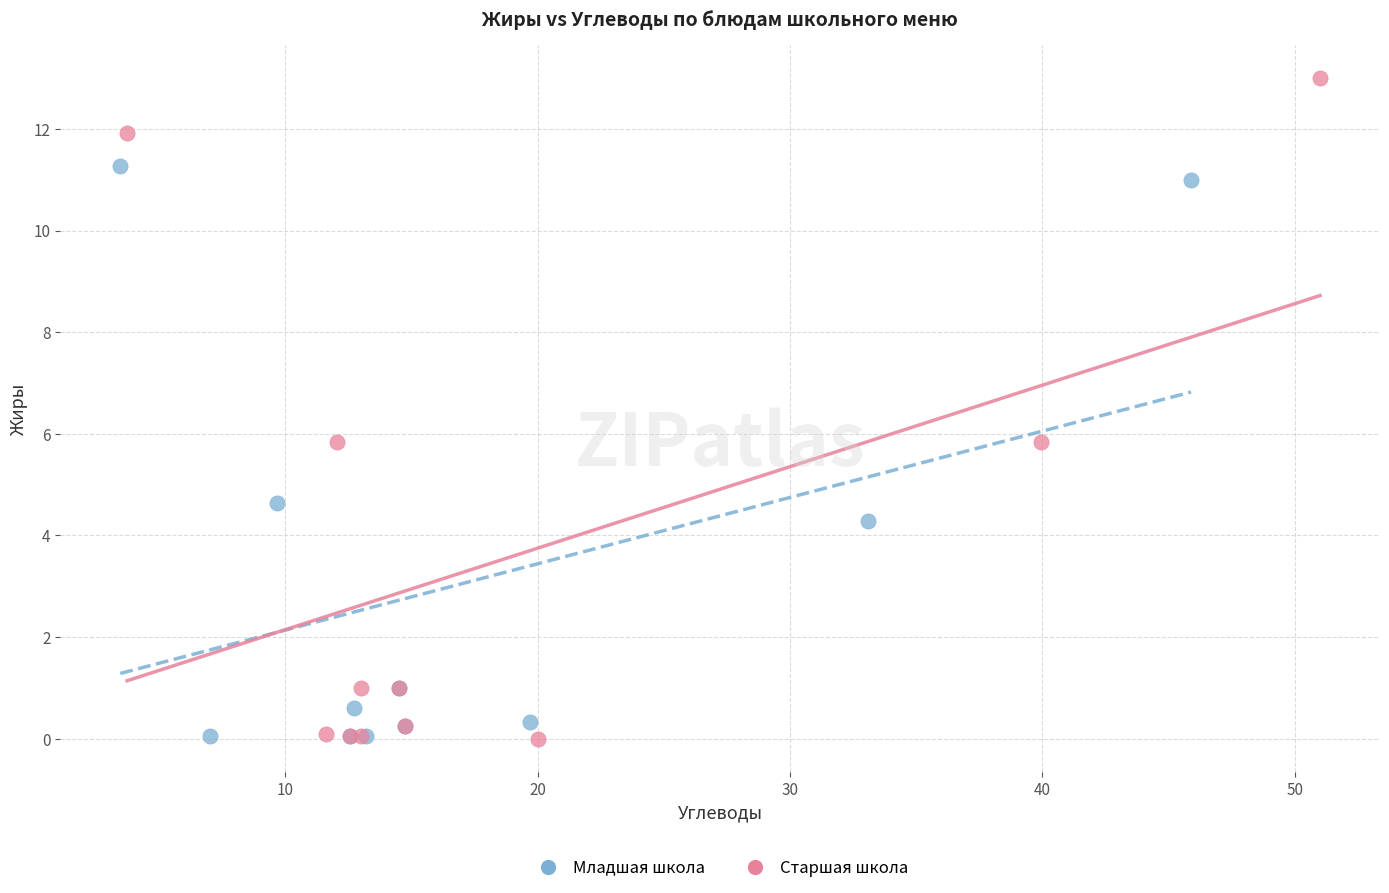

Which series has the largest Y range (max minus min)?

Старшая школа